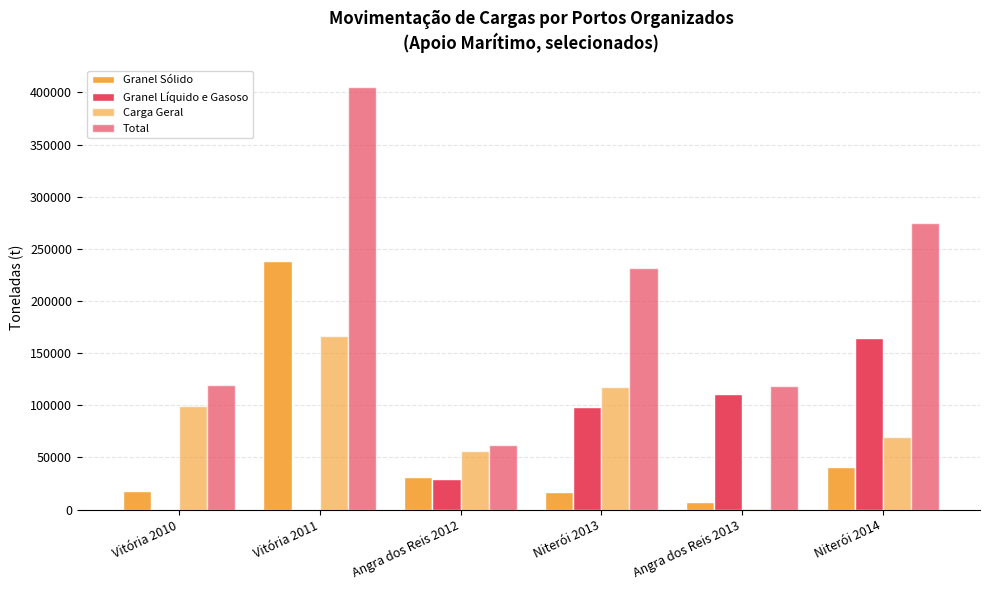

What is the label of the 3rd bar from the left?

Angra dos Reis 2012